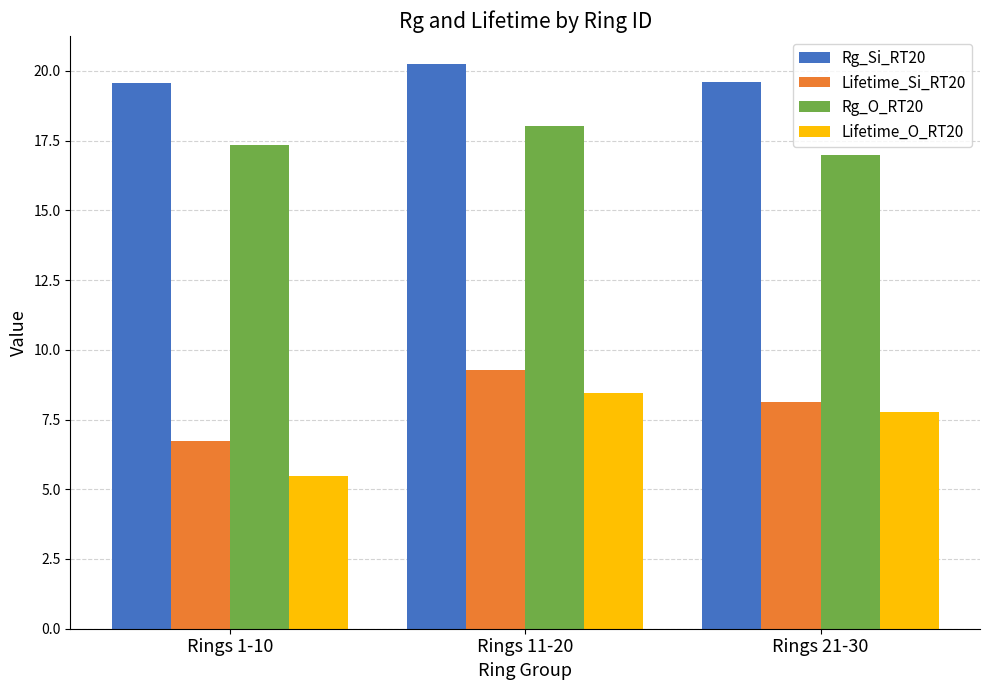

What is the spread (max minus min) of values at Rings 1-10?

14.1